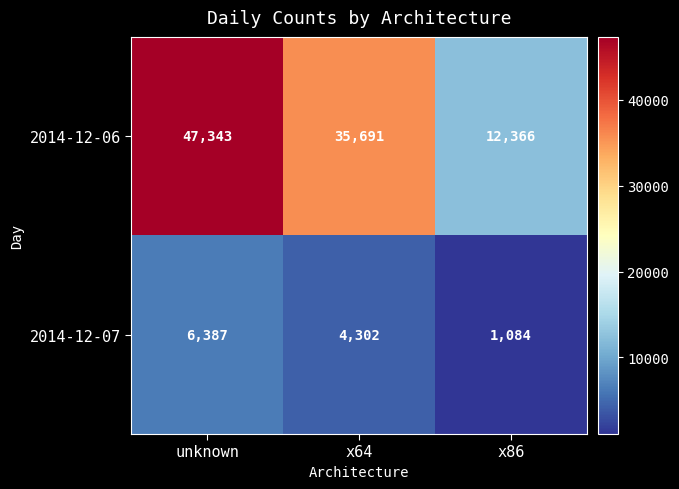

Rank the series at x86 from lowest to highest value.

2014-12-07, 2014-12-06